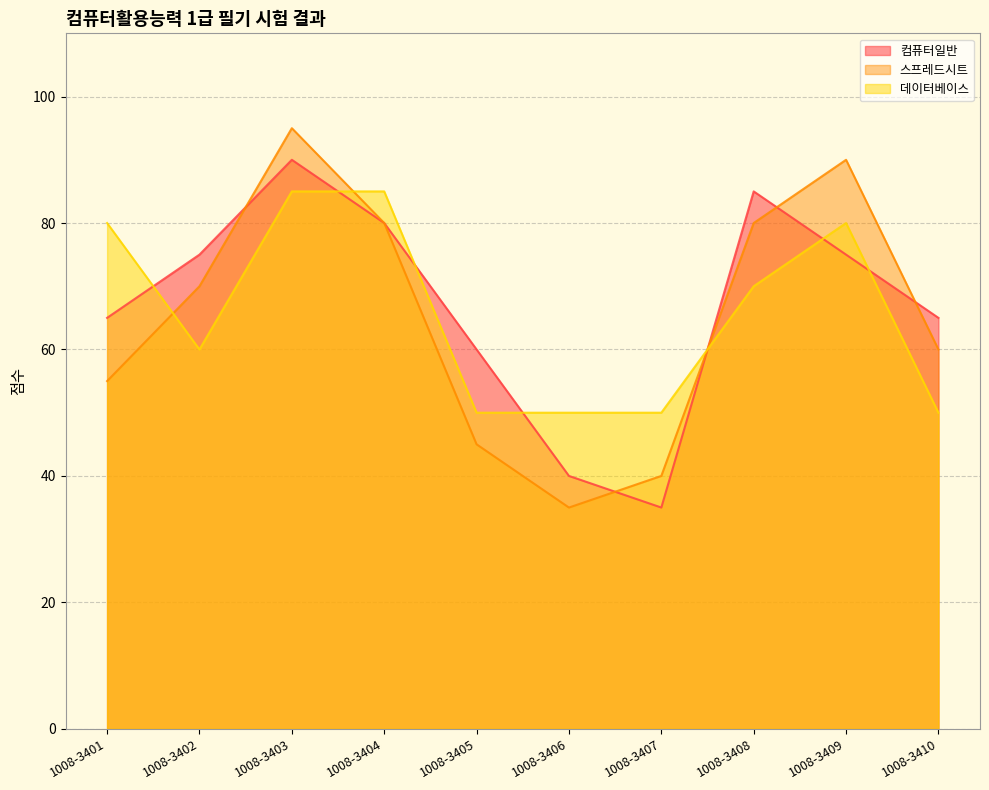

The 컴퓨터일반 series shows 138 at 1008-3404. True or false?

False